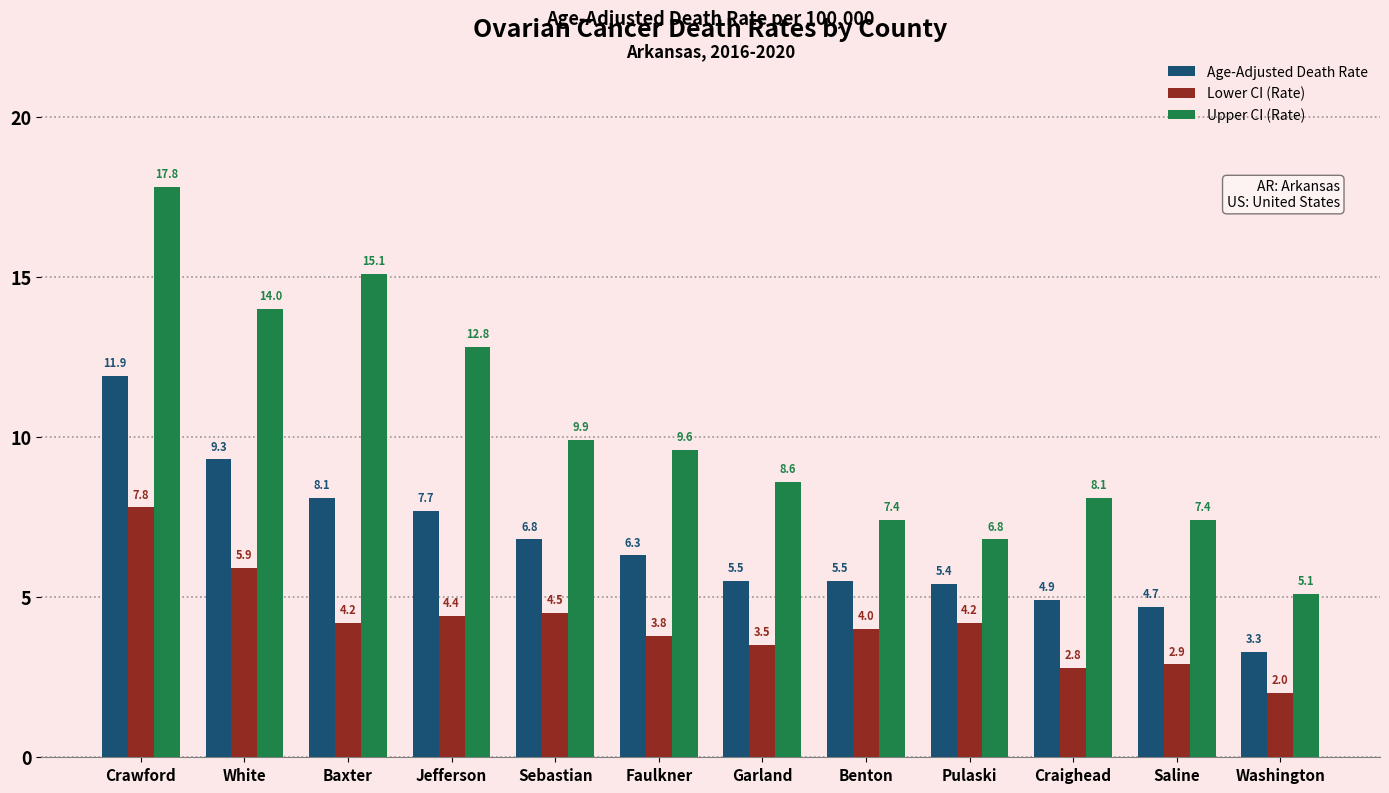

What is the total value across all series at Saline?

15.0